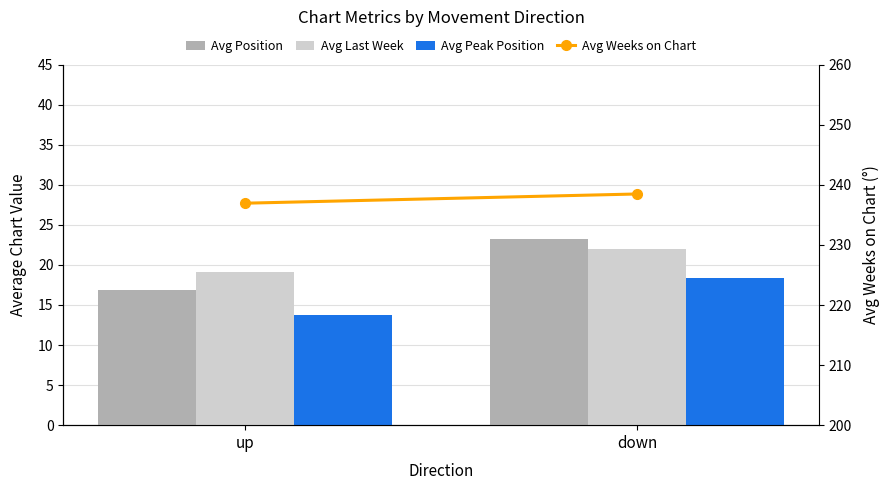

What are all the series names shown in the legend?

Avg Position, Avg Last Week, Avg Peak Position, Avg Weeks on Chart